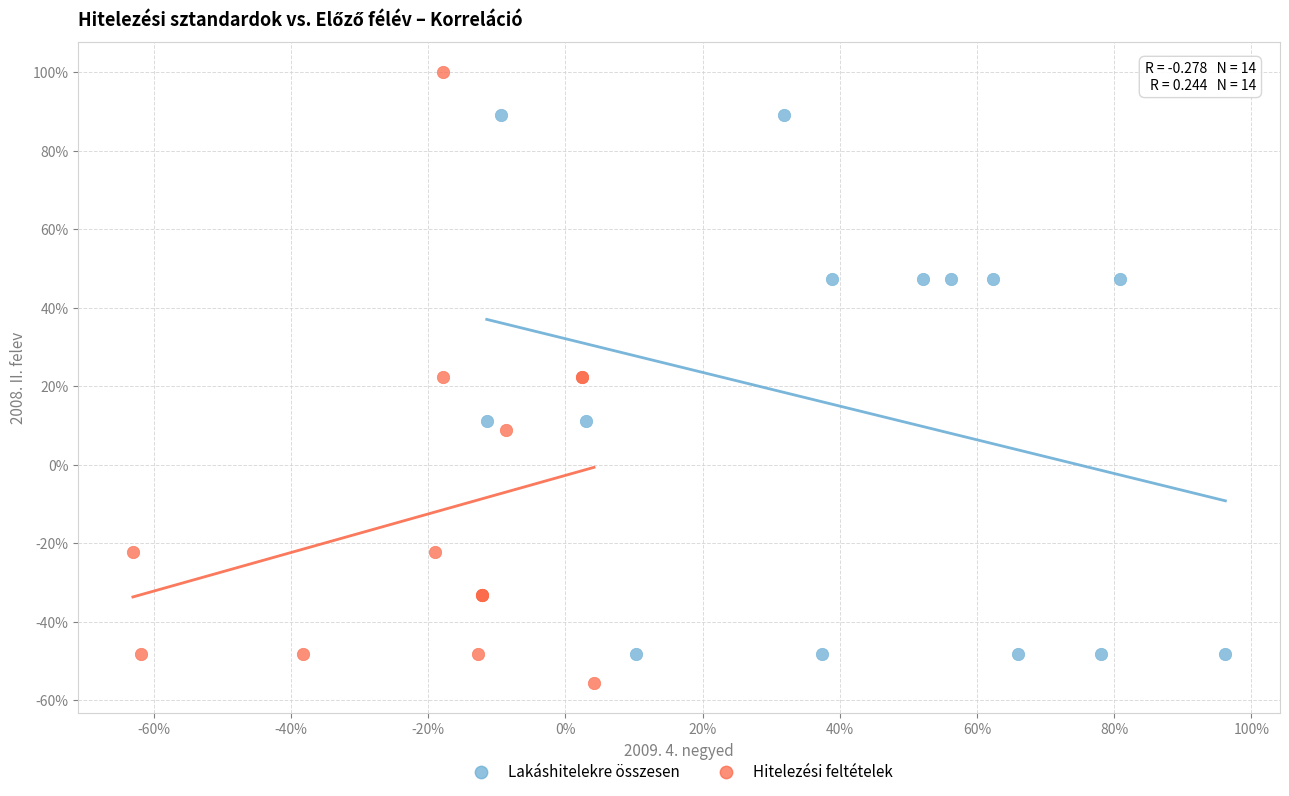

Which series reaches the maximum Y coordinate?

Hitelezési feltételek